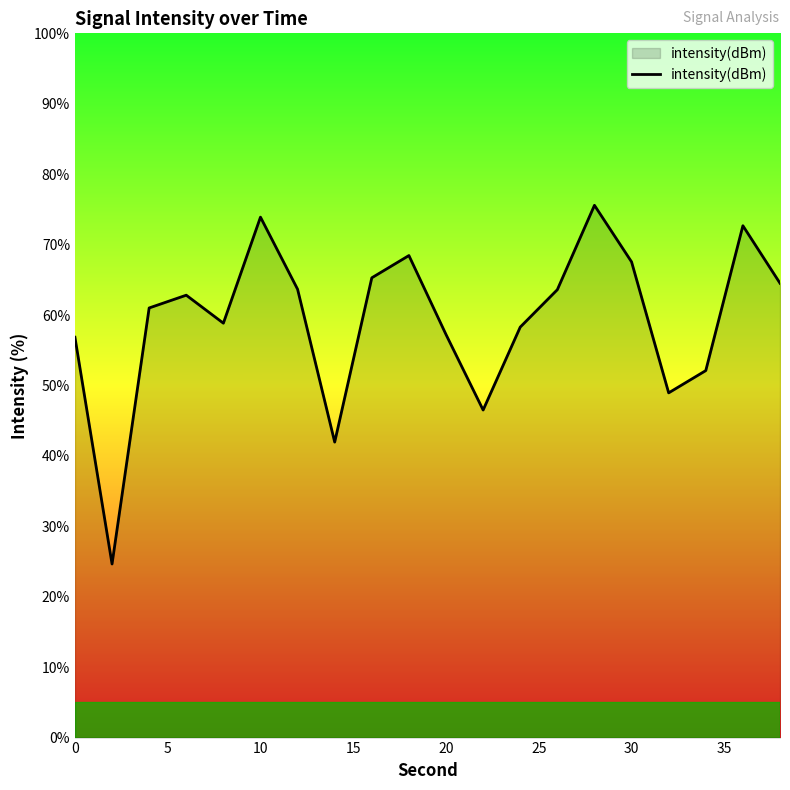

What is the maximum value shown in the chart?

75.6